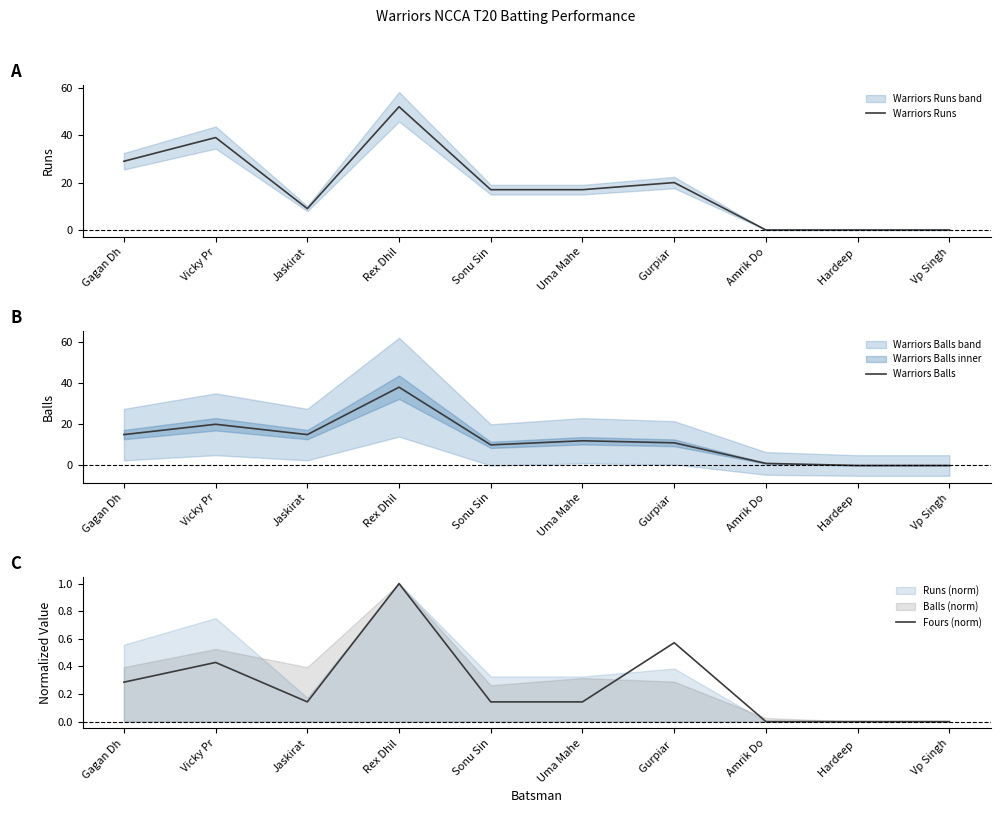

Is the value of Warriors Balls at Amrik Do greater than the value of Warriors Runs at Vp Singh?

Yes